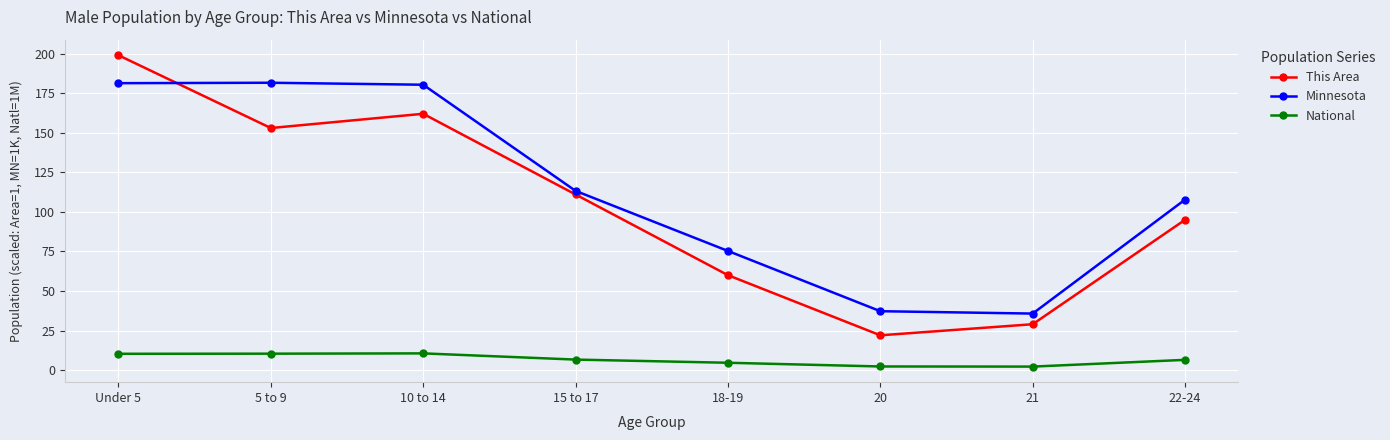

How many data points in Minnesota are above 113?

4